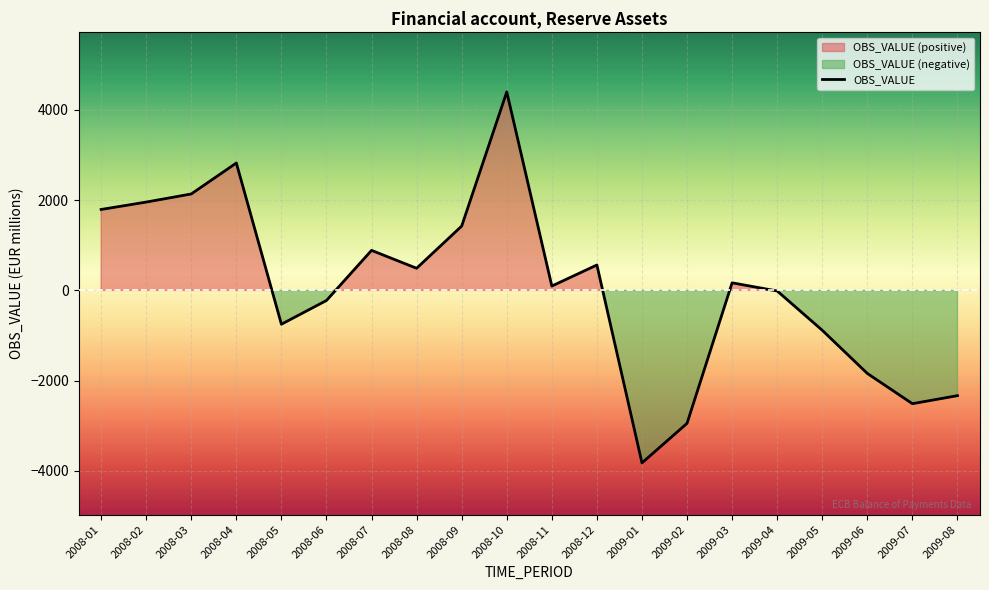

What is the smallest value displayed?

-3823.0